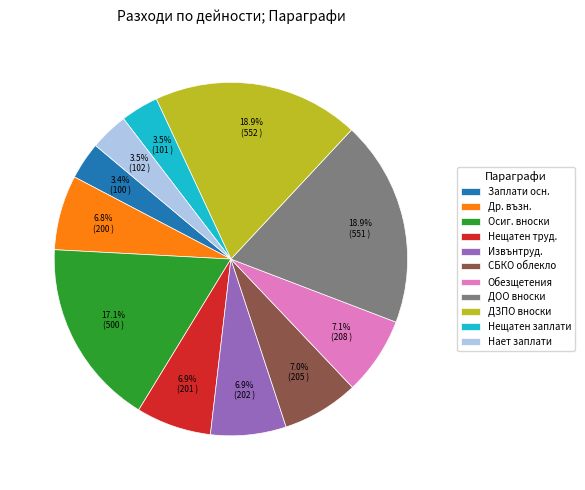

To the nearest percent, what is the average slice percentage?

9%